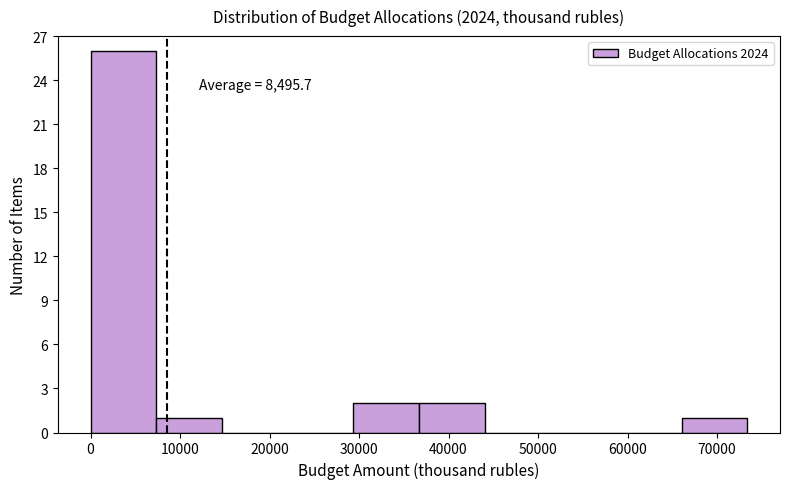

Over which range of the x-axis is the bar tallest?

0 to 7000